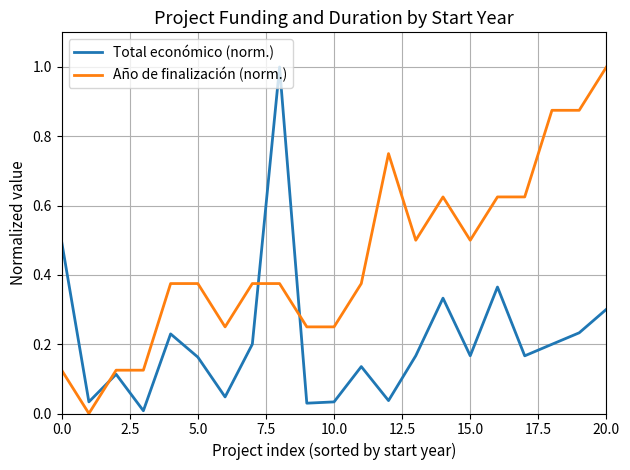

What is the highest value of the Año de finalización (norm.) series?

1.0